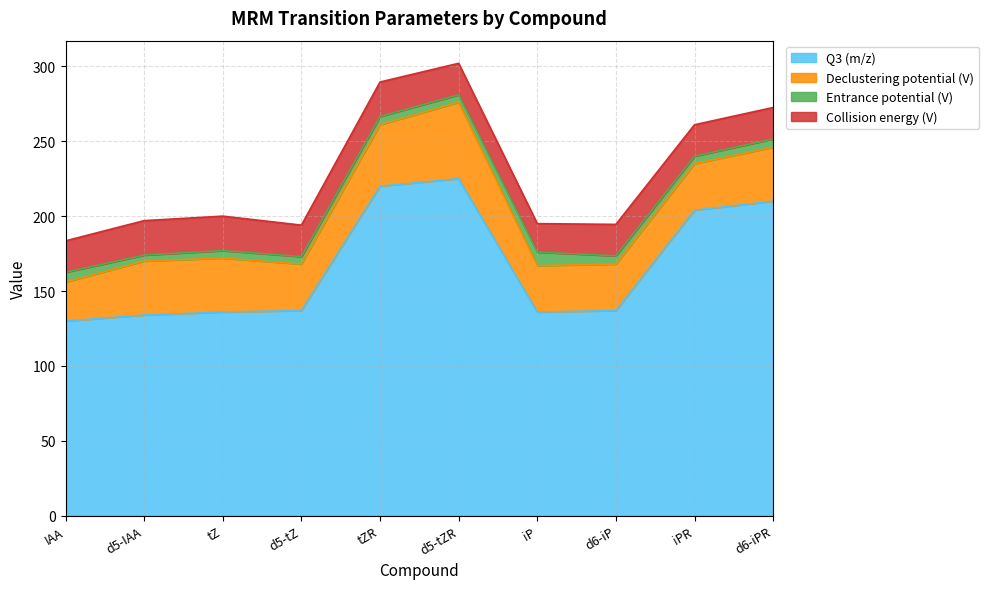

Where does the Q3 (m/z) series first go above 137?

tZR